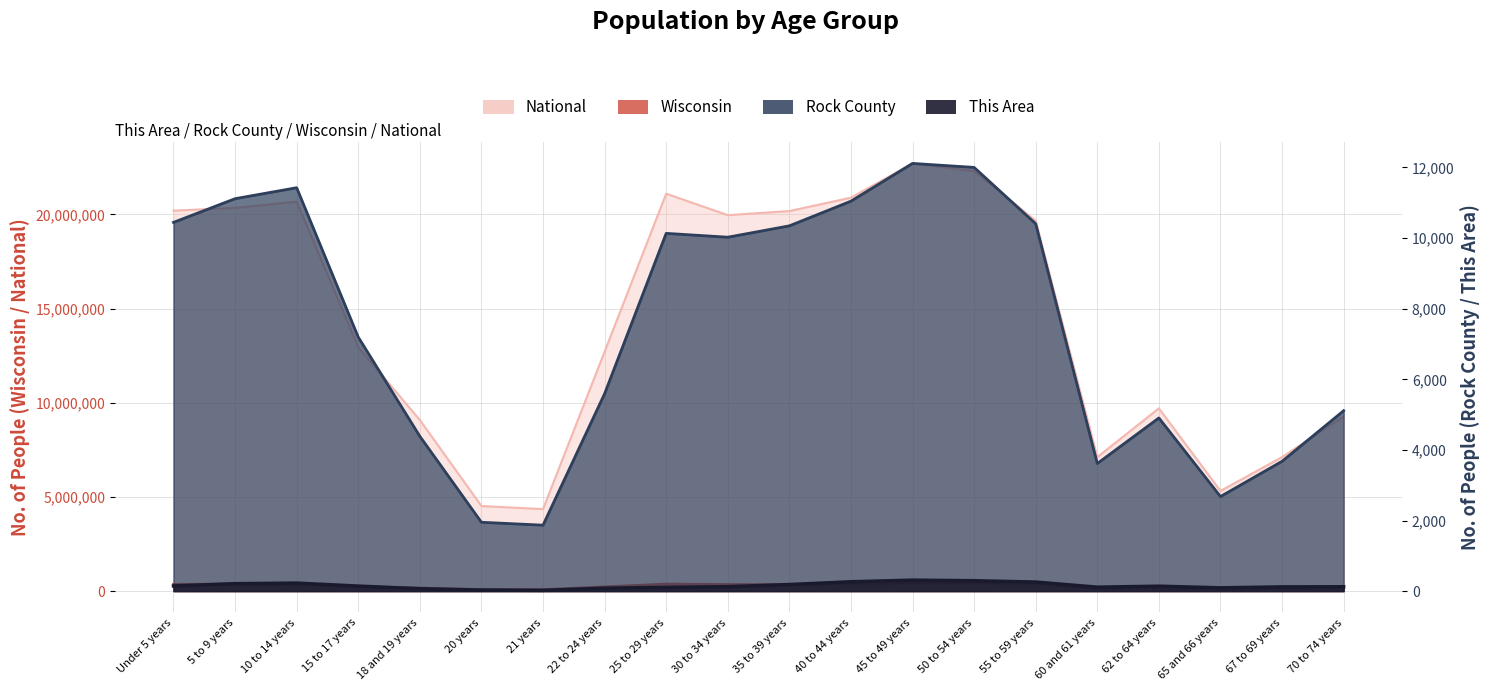

What is the difference between the second highest and second lowest values in the National series?

17778996